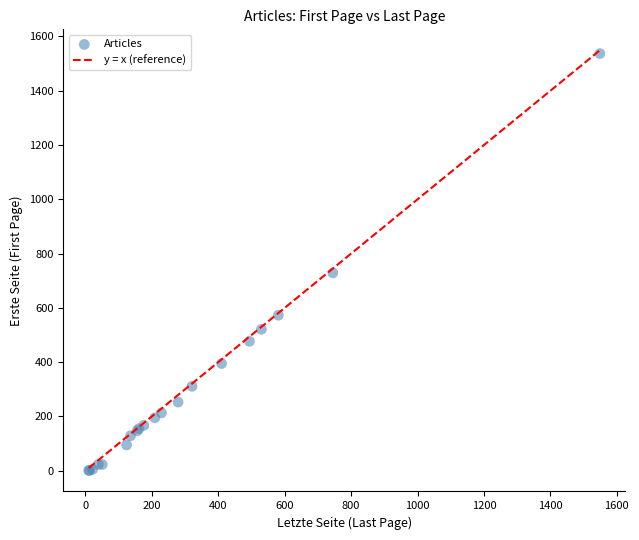

What Y value in the scatter plot is closest to 769?

729